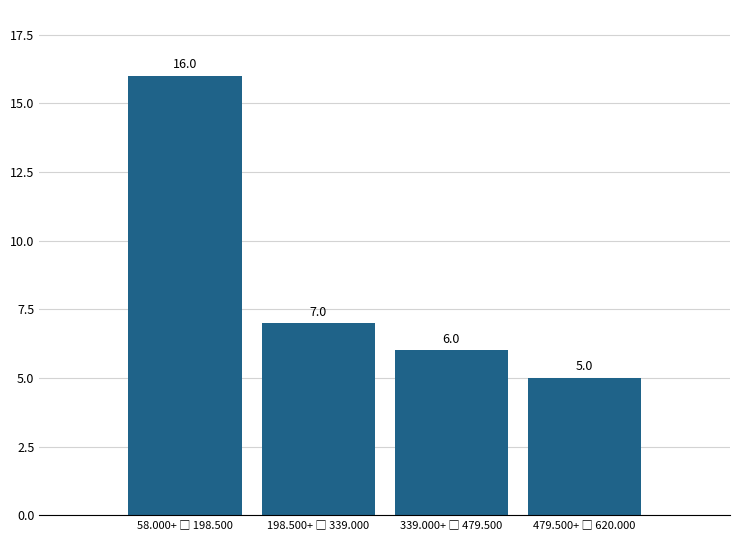

Reading left to right, extract all data points from this chart.

16	7	6	5